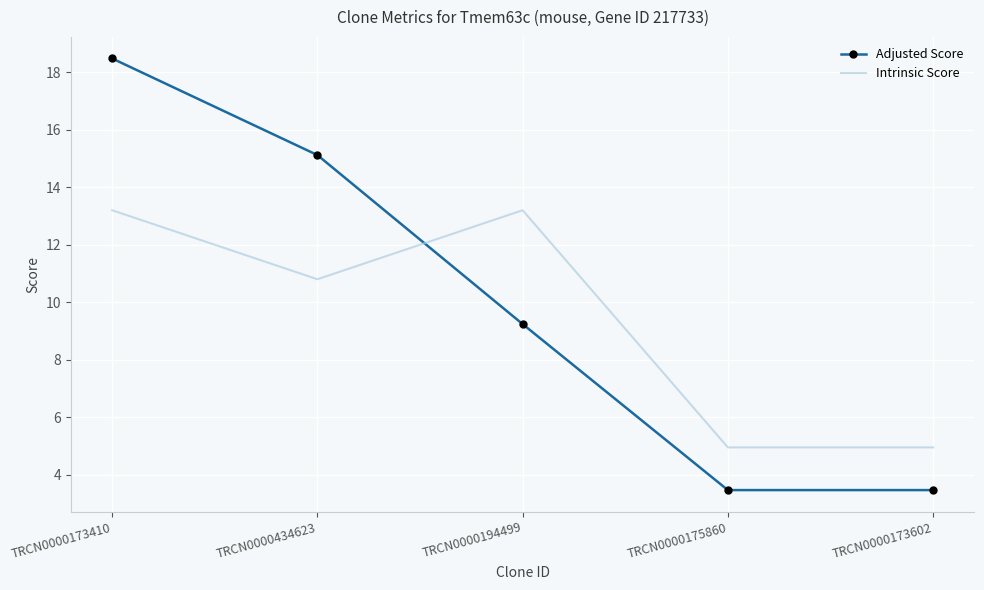

At which category is the sum across all series the highest?

TRCN0000173410